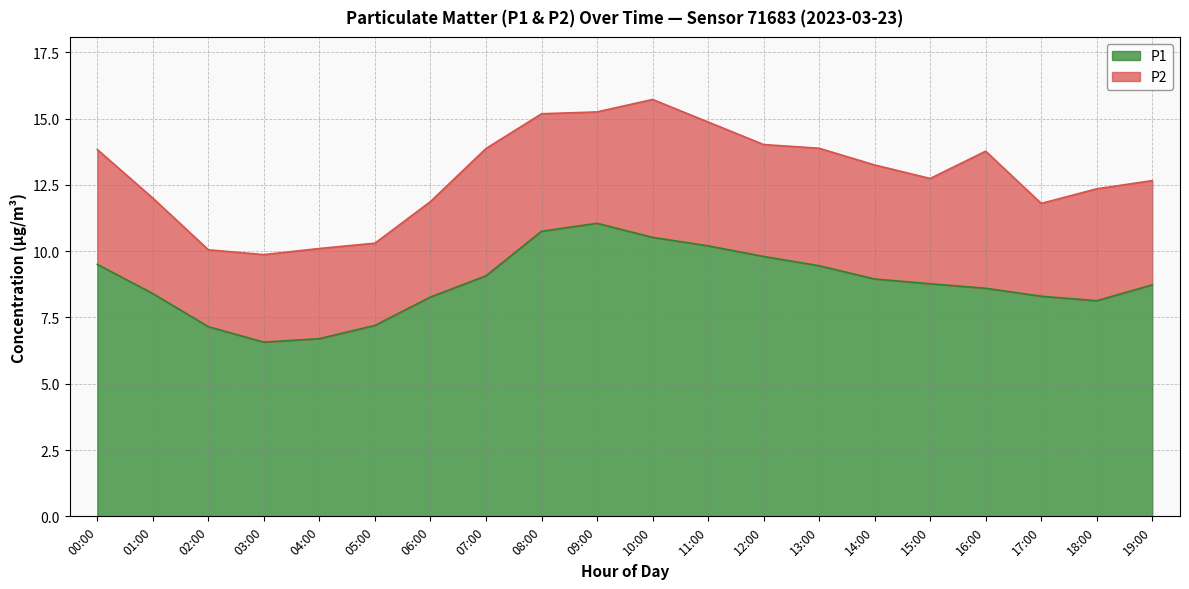

List the labels in order of value, smallest first.

03:00, 04:00, 02:00, 05:00, 18:00, 06:00, 17:00, 01:00, 16:00, 19:00, 15:00, 14:00, 07:00, 13:00, 00:00, 12:00, 11:00, 10:00, 08:00, 09:00